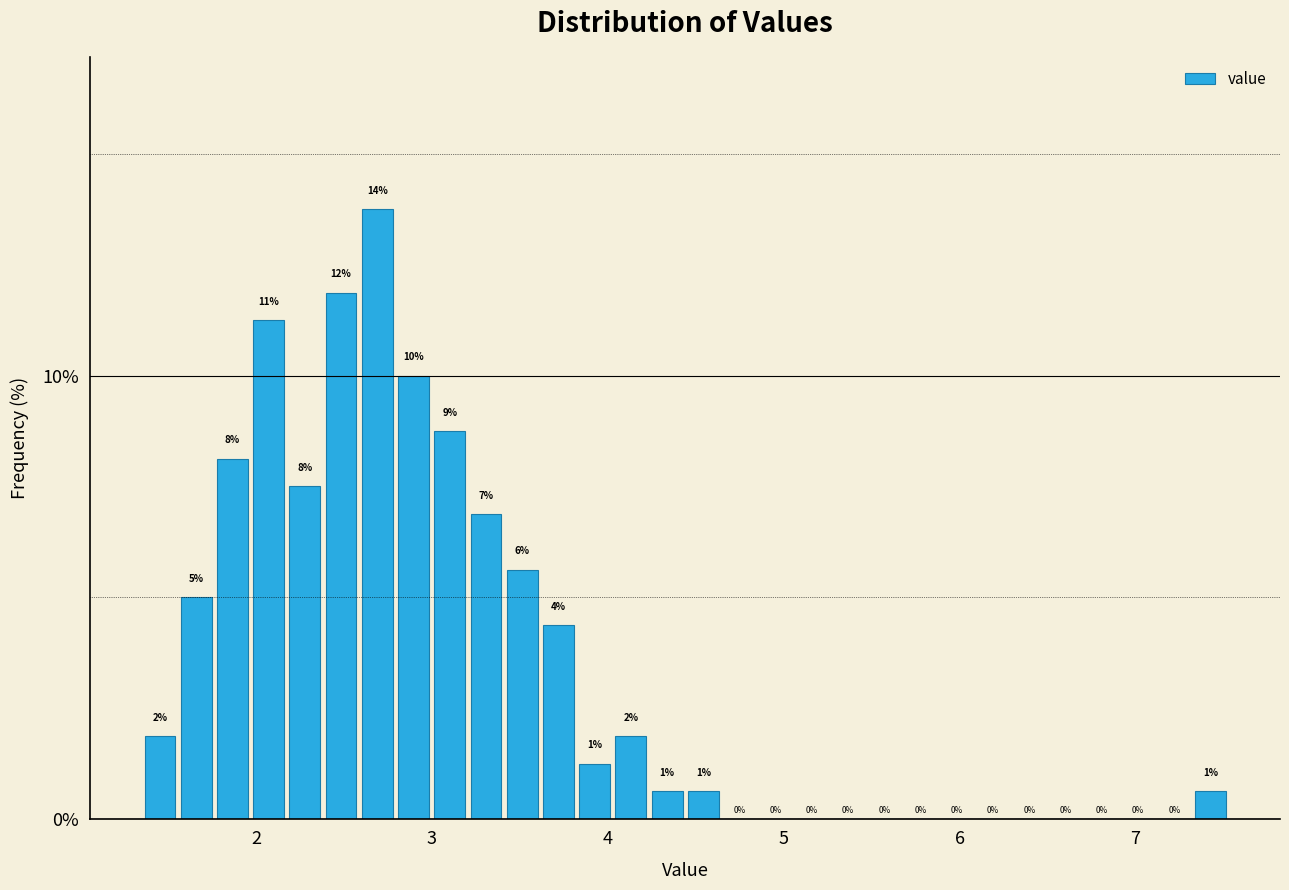

Around what value on the x-axis is the tallest bar? Give the approximate position of its centre, as read against the axis.

2.7